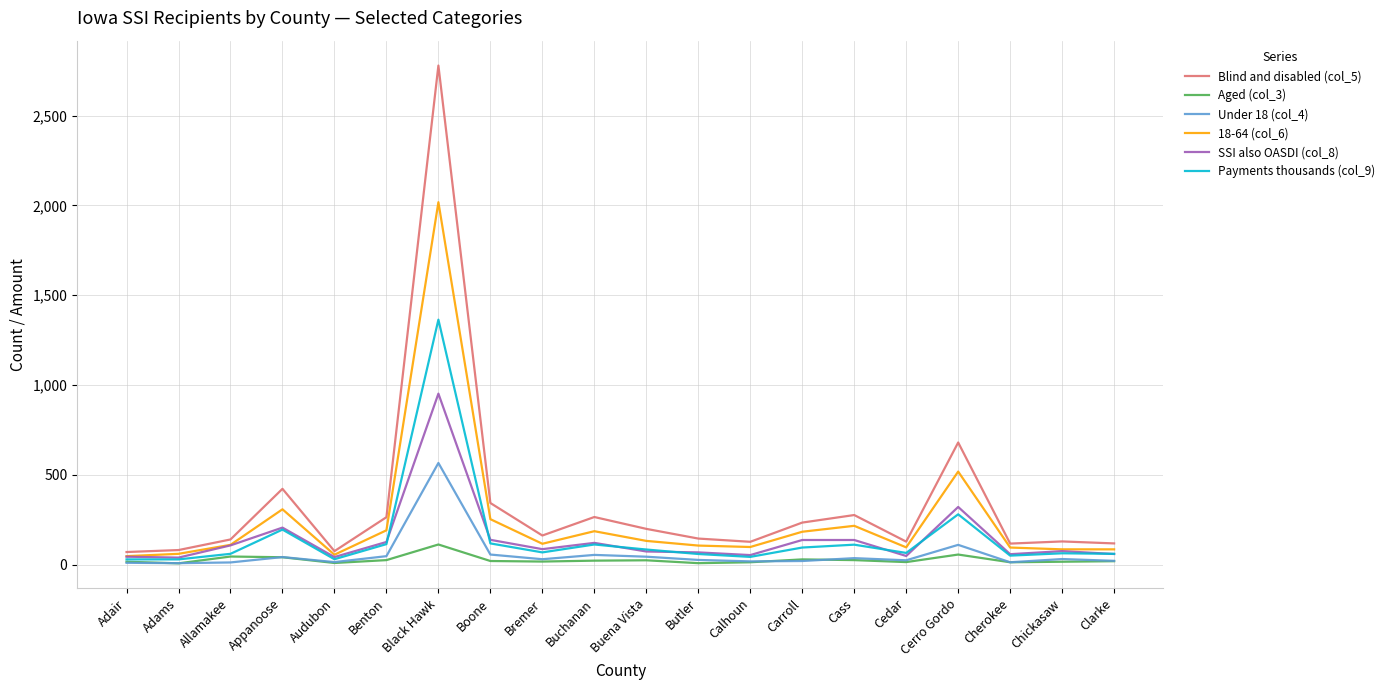

What is the spread (max minus min) of values at Butler?

137